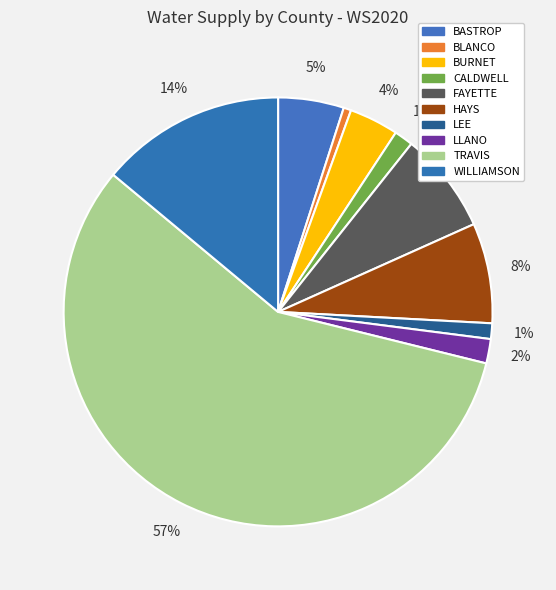

Count the number of slices in the pie.

10